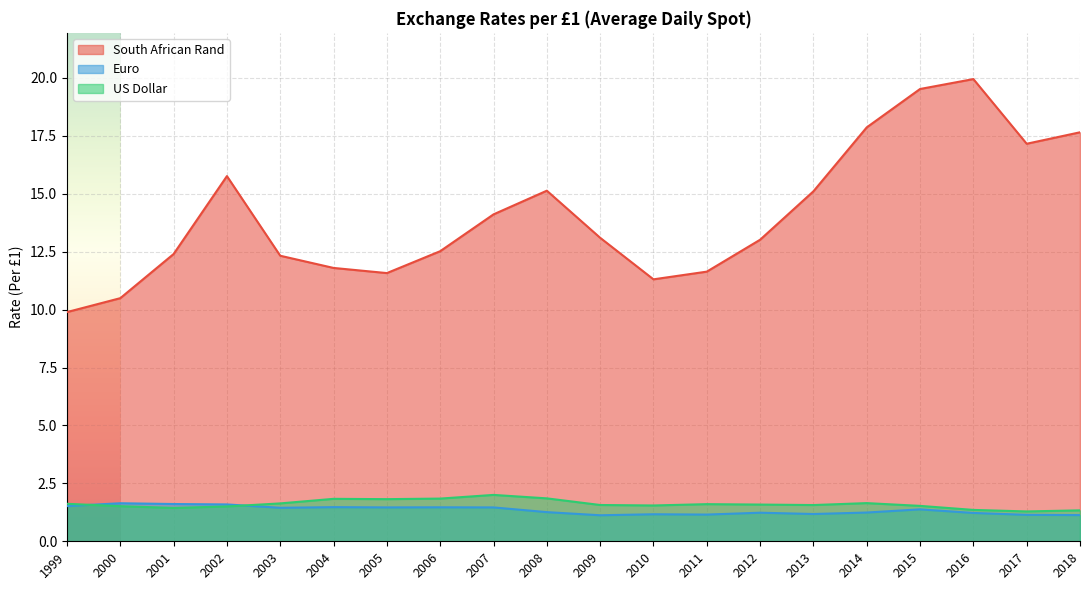

True or false: US Dollar and Euro cross at least once.

True